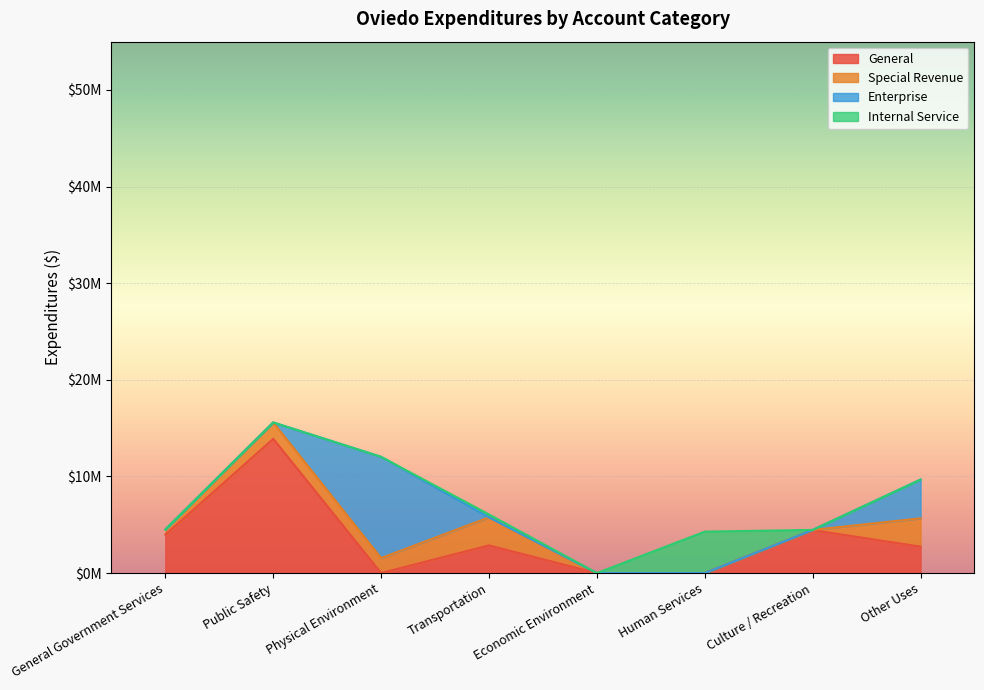

What is the spread (max minus min) of values at Physical Environment?

10478062